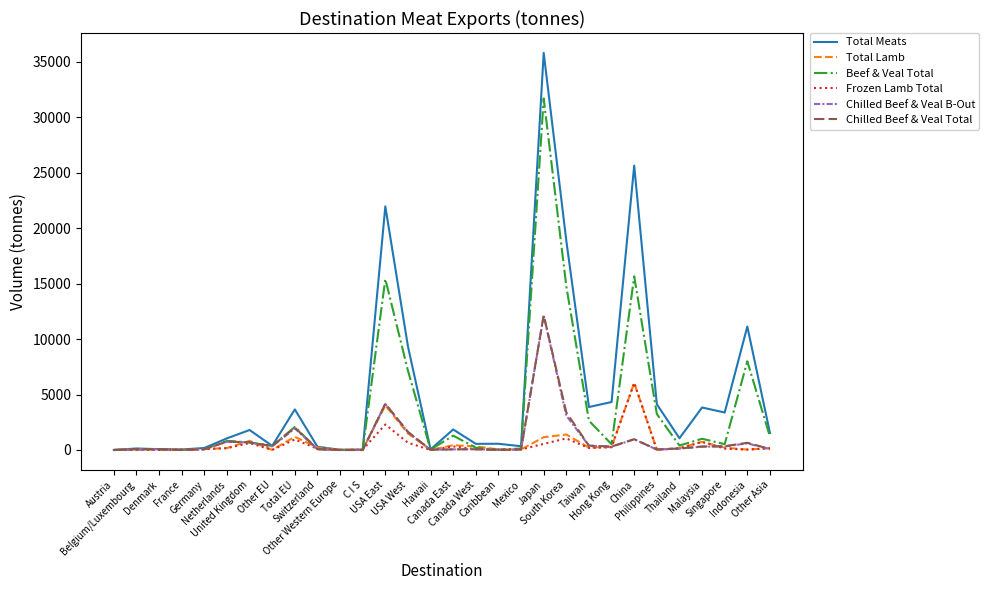

True or false: Total Lamb and Chilled Beef & Veal B-Out intersect in this chart.

True